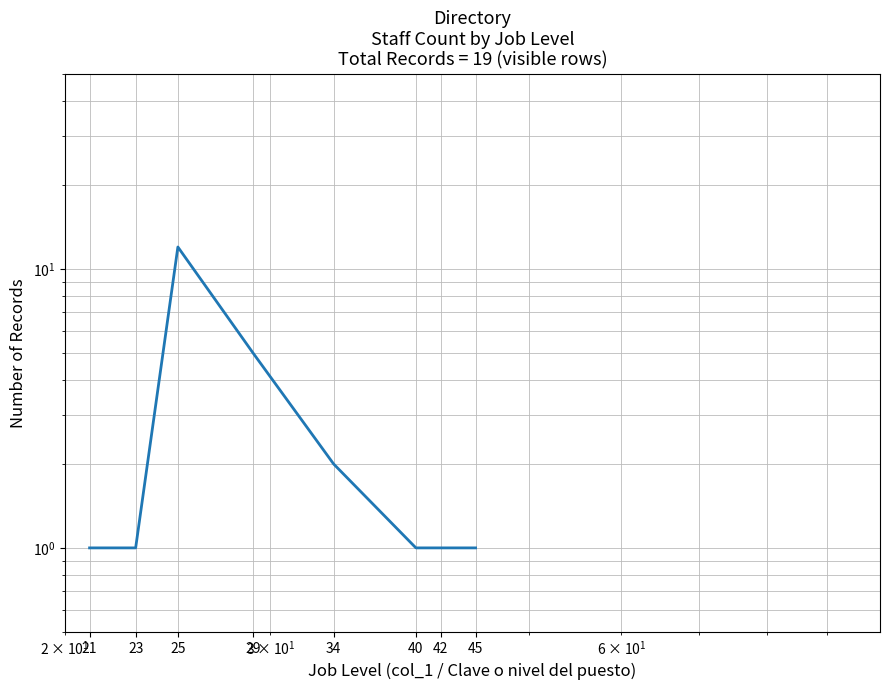

List the labels in order of value, smallest first.

45, 42, 40, 23, 21, 34, 29, 25